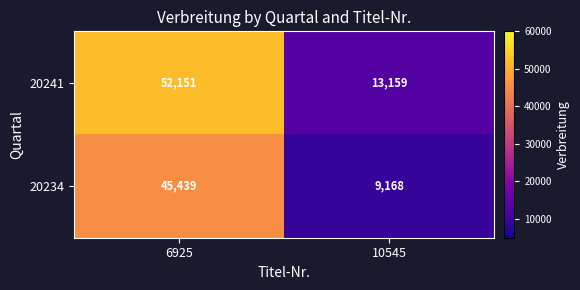

What is the approximate value of 20241 at 10545, to the nearest 50?

13150